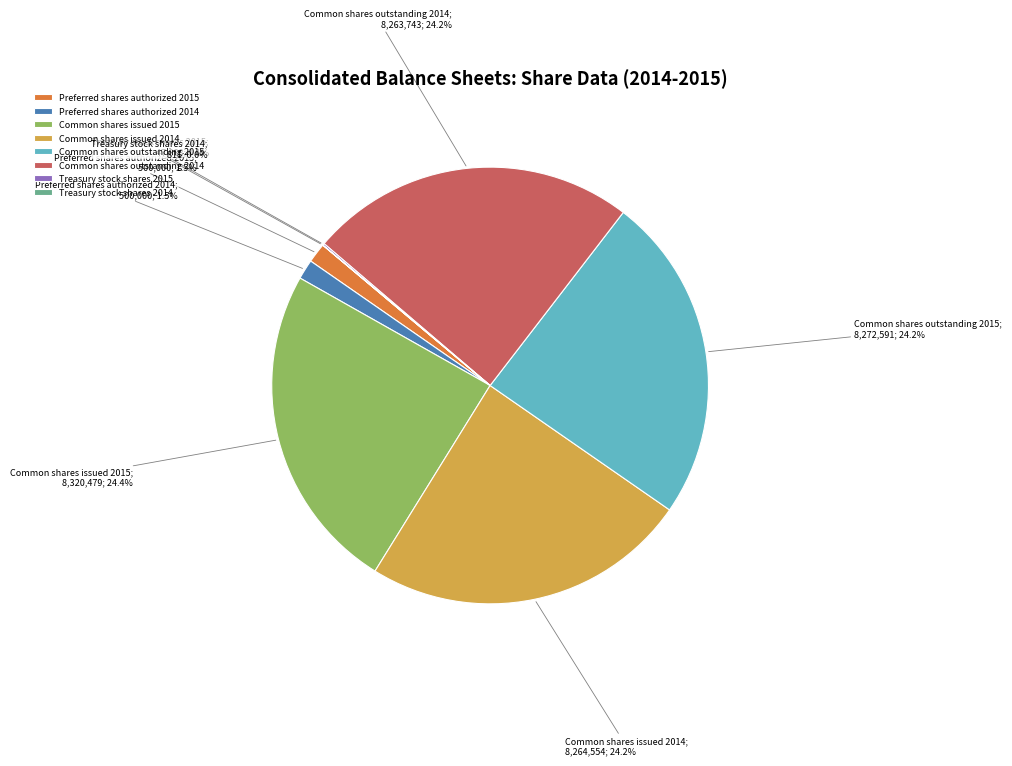

What percentage is NOT represented by Common shares issued 2015?

75.6%